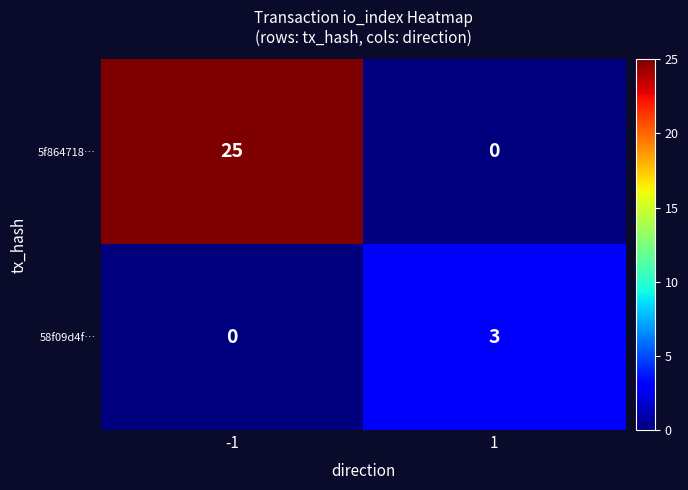

Which series changed the most between -1 and 1?

5f864718…